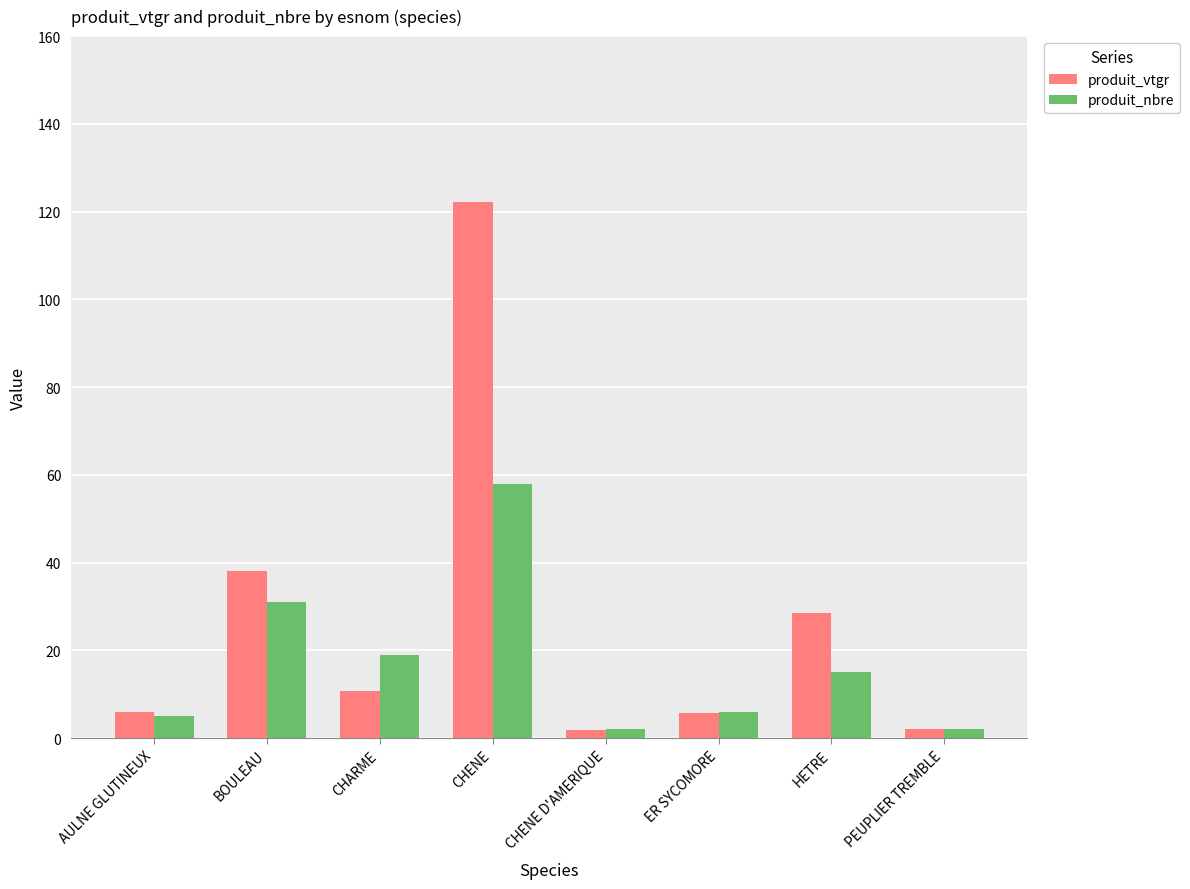

Rank the series by their maximum value, from lowest to highest.

produit_nbre, produit_vtgr